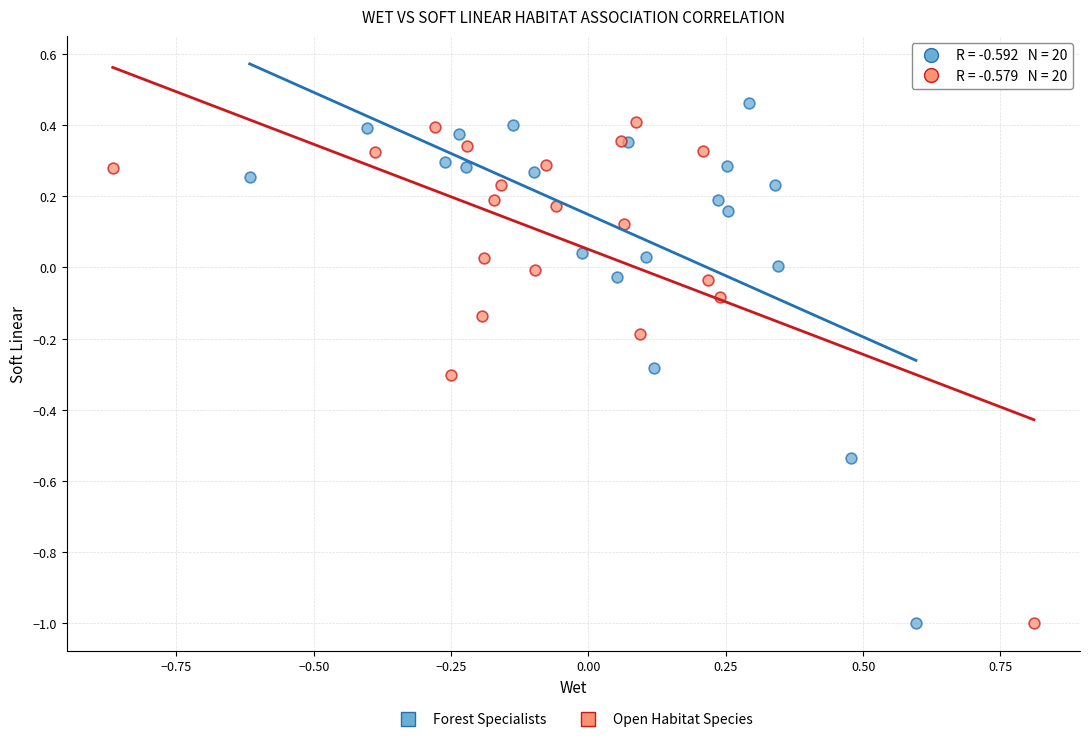

Which series reaches the maximum Y coordinate?

Forest Specialists